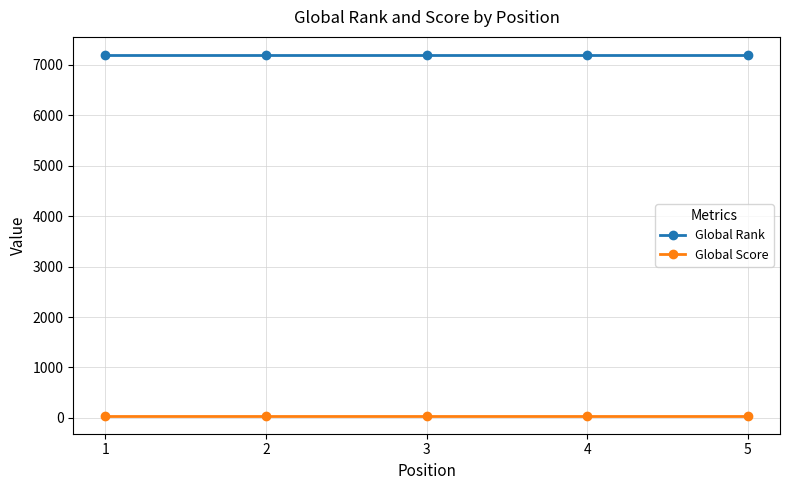

Reading left to right, list all the values displayed in this chart.

Global Rank: 1=7193	2=7193	3=7193	4=7193	5=7193
Global Score: 1=45	2=45	3=45	4=45	5=45